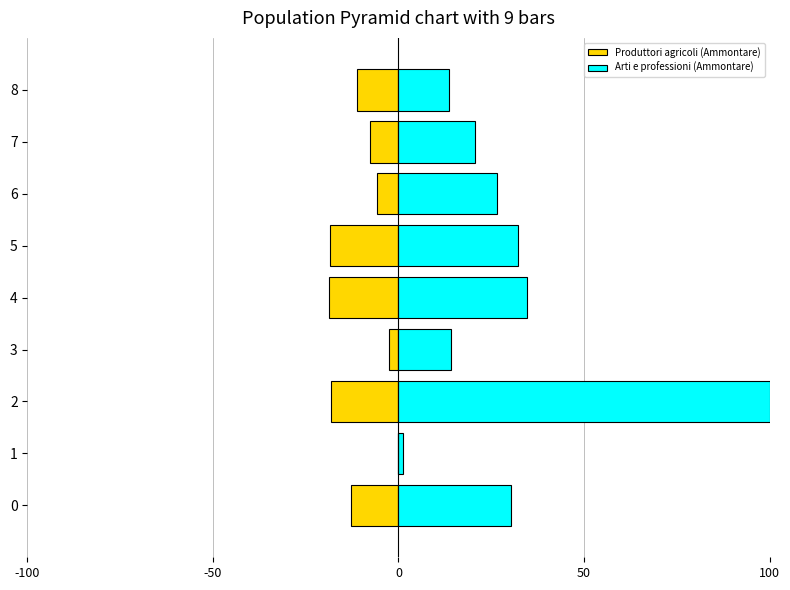

How many bars are there in each group?

2